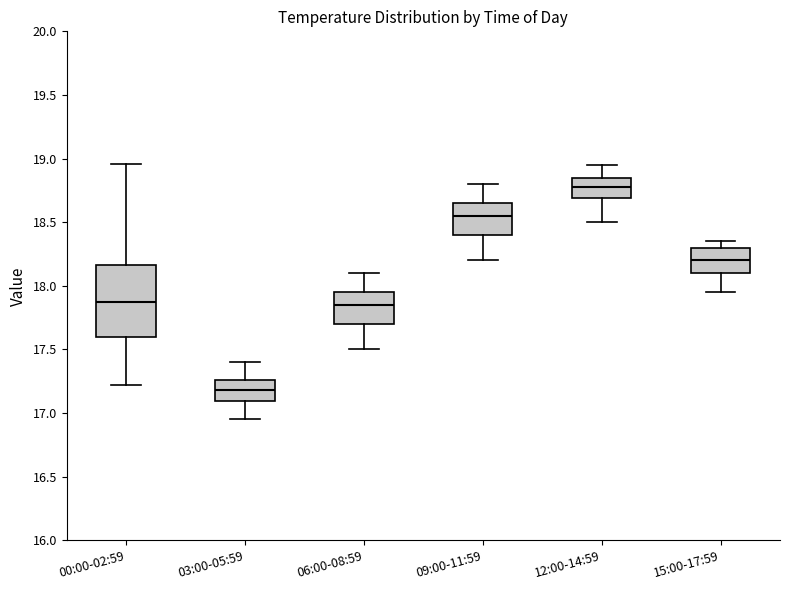

Reading left to right, transcribe this box plot: for each box, give where its median line is, the range the box spans, and where its two whiskers end, as read against the y-axis. The values are not printed on the chart, so give them approximately, as read against the axis.

00:00-02:59: median 17.85, box 17.60 to 18.15, whiskers 17.20 to 18.95
03:00-05:59: median 17.20, box 17.10 to 17.25, whiskers 16.95 to 17.40
06:00-08:59: median 17.85, box 17.70 to 17.95, whiskers 17.50 to 18.10
09:00-11:59: median 18.55, box 18.40 to 18.65, whiskers 18.20 to 18.80
12:00-14:59: median 18.80, box 18.70 to 18.85, whiskers 18.50 to 18.95
15:00-17:59: median 18.20, box 18.10 to 18.30, whiskers 17.95 to 18.35